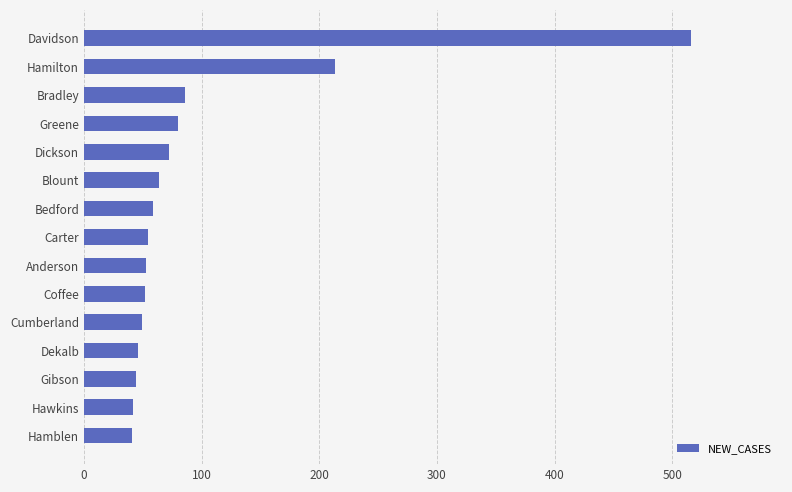

What is the average value?

98